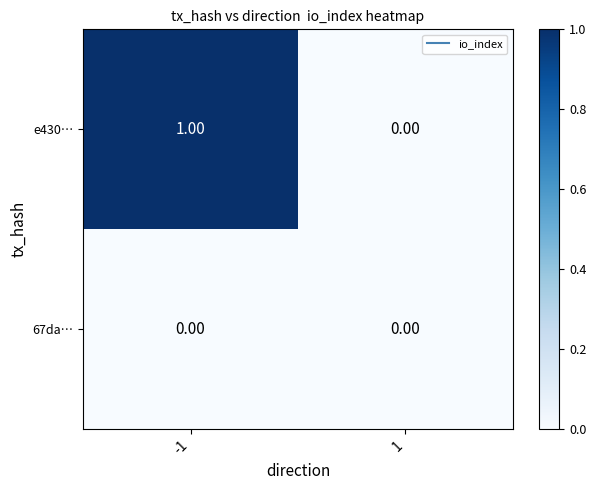

Which series has the largest total across all categories?

e430…